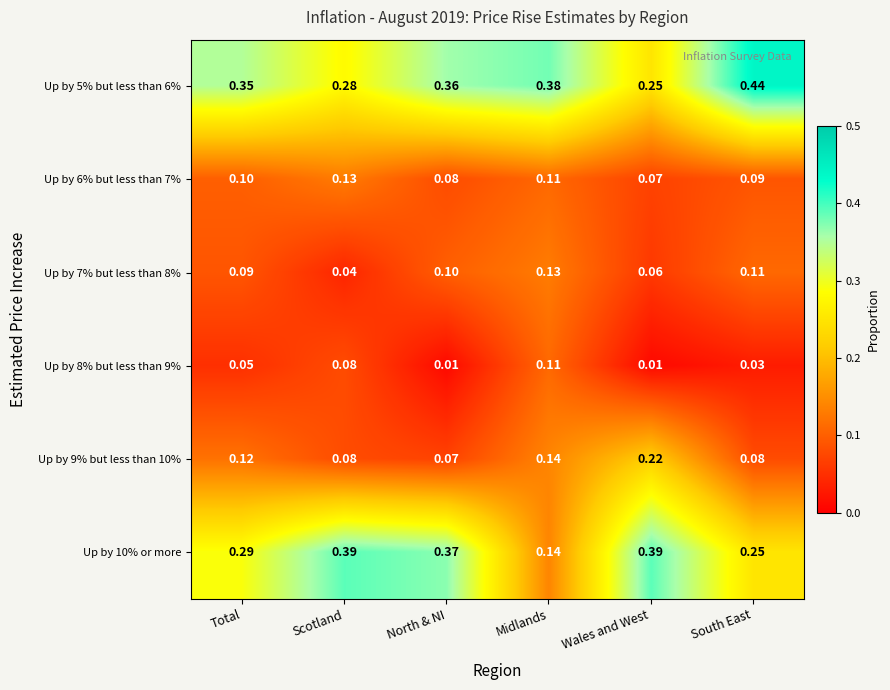

List the labels in order of Up by 5% but less than 6% value, largest first.

South East, Midlands, North & NI, Total, Scotland, Wales and West